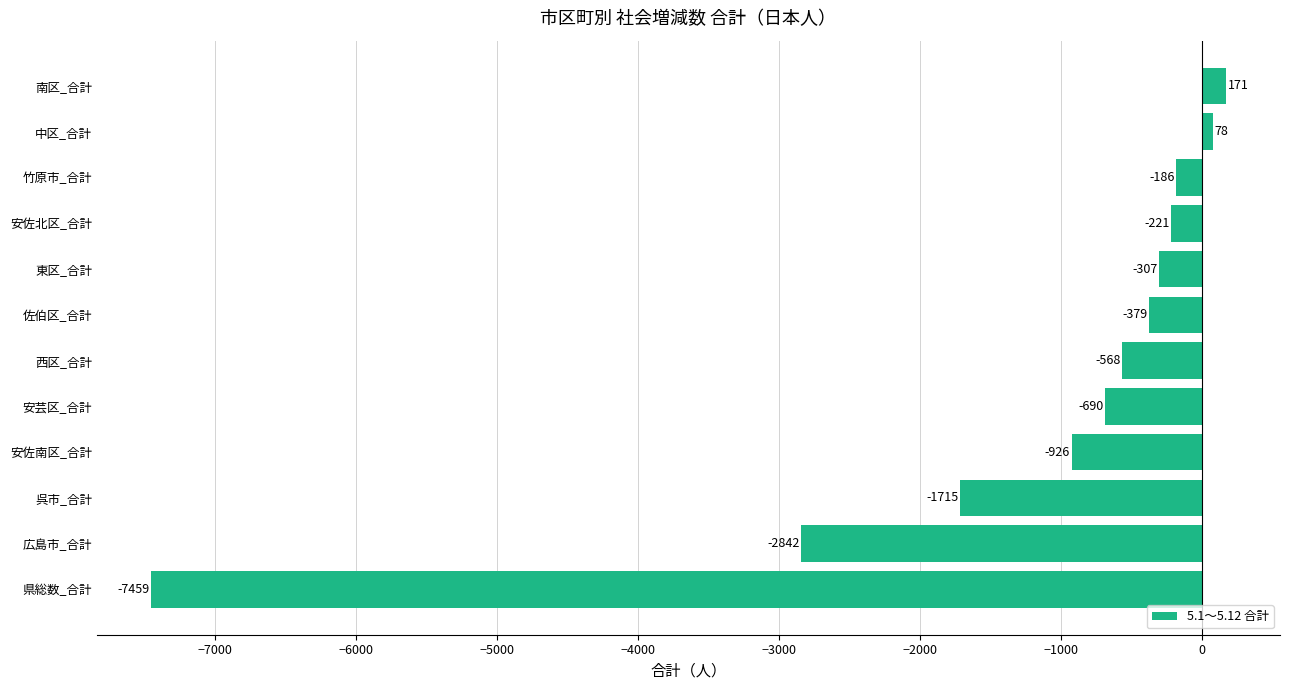

Reading bottom to top, transcribe all the data shown in this chart.

-7459	-2842	-1715	-926	-690	-568	-379	-307	-221	-186	78	171